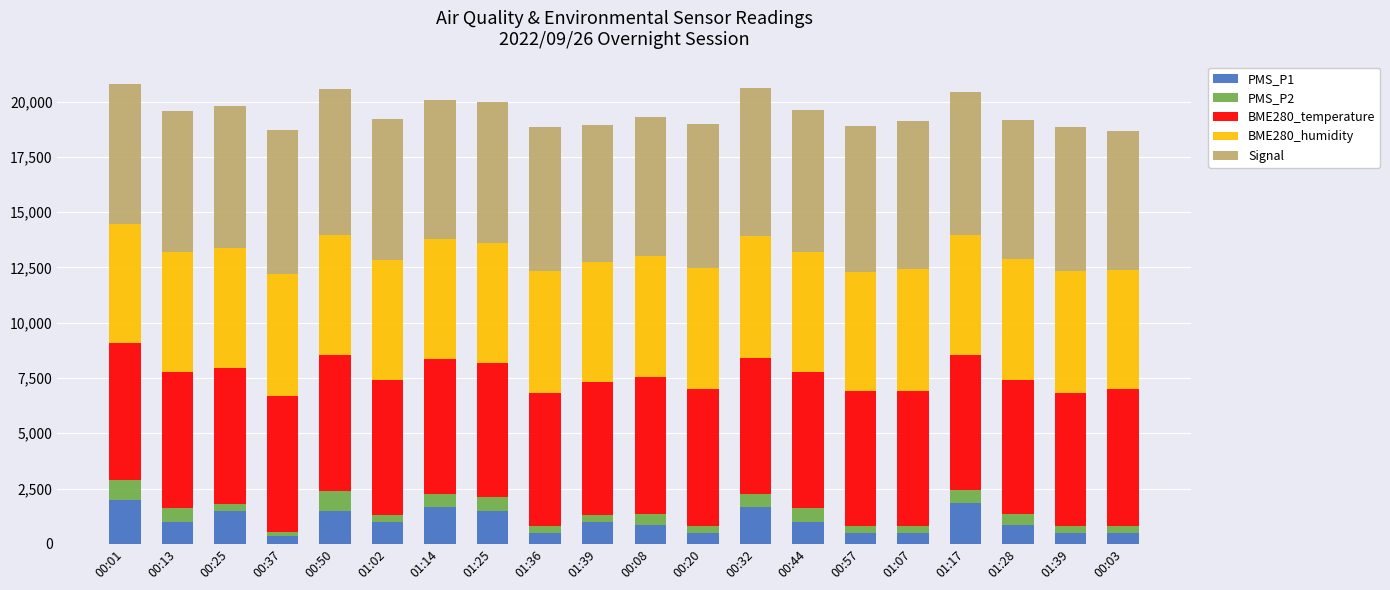

At which label does PMS_P1 first exceed 1000?

00:01